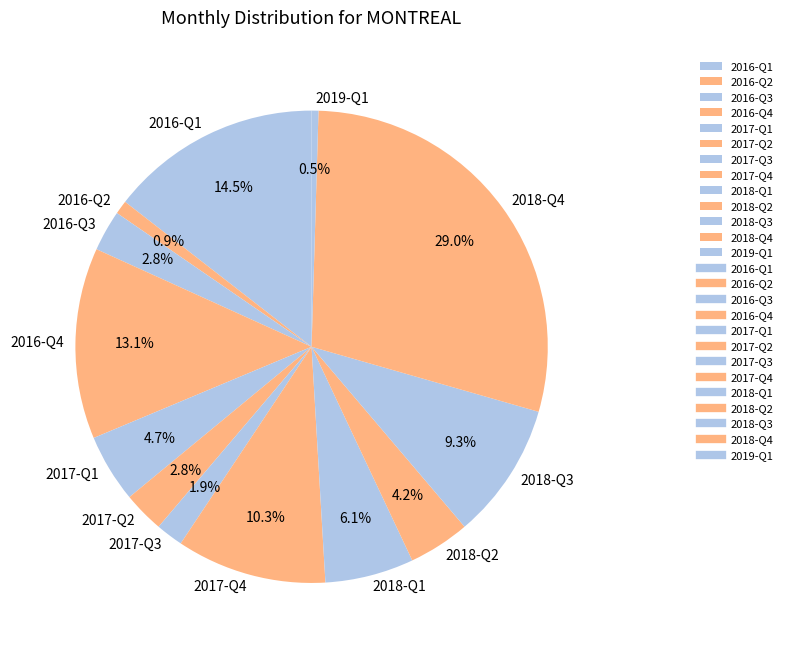

What is the largest slice in the pie chart?

2018-Q4